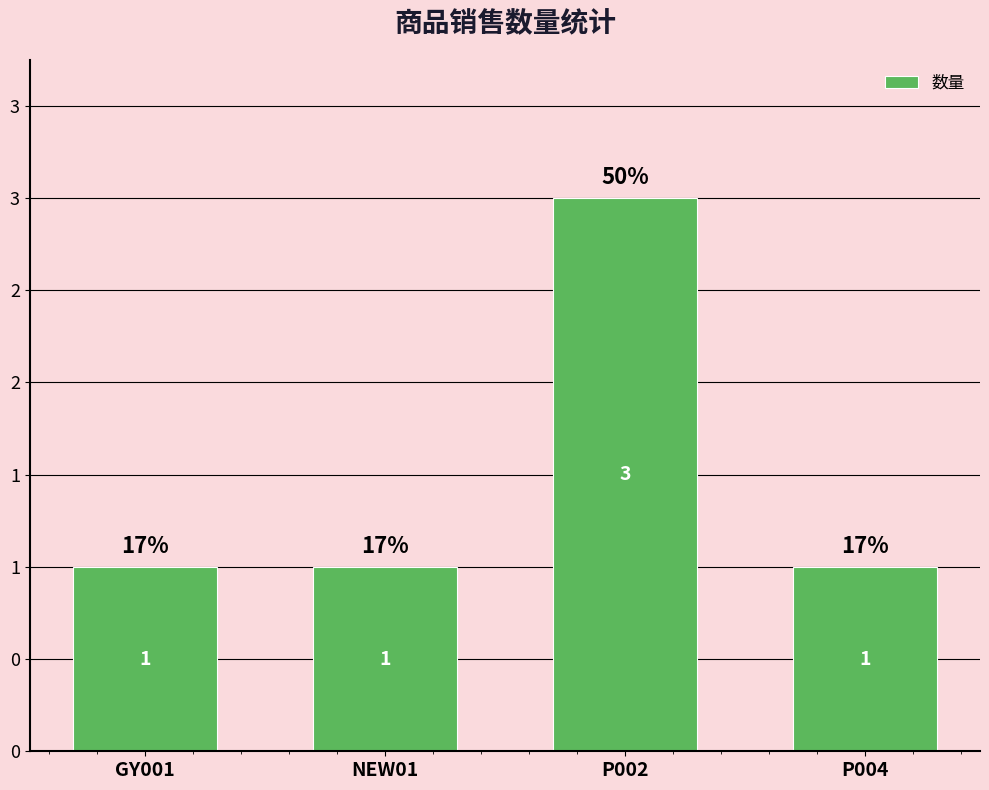

Does the chart contain stacked bars?

No